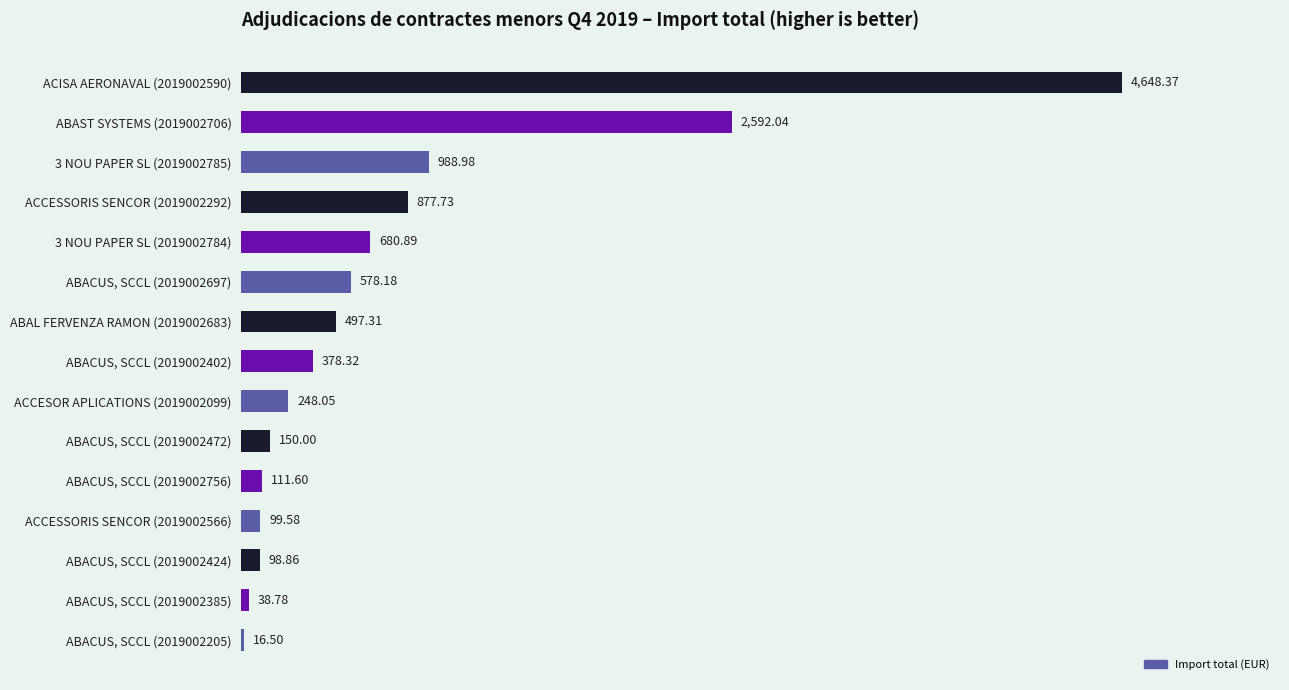

What is the difference between the maximum and minimum values?

4631.9